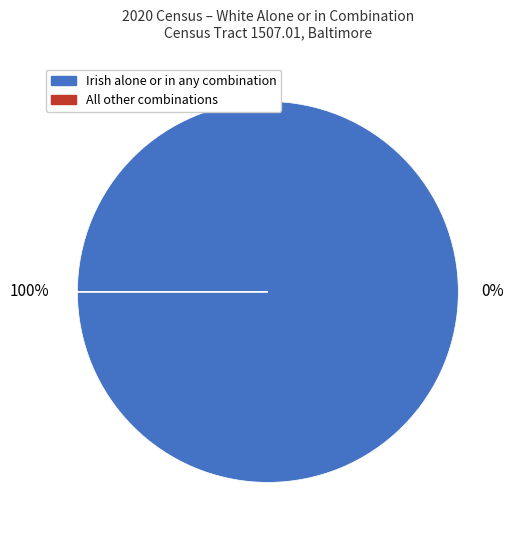

Combined, what portion of the pie is Irish alone or in any combination and All other?

100.0%